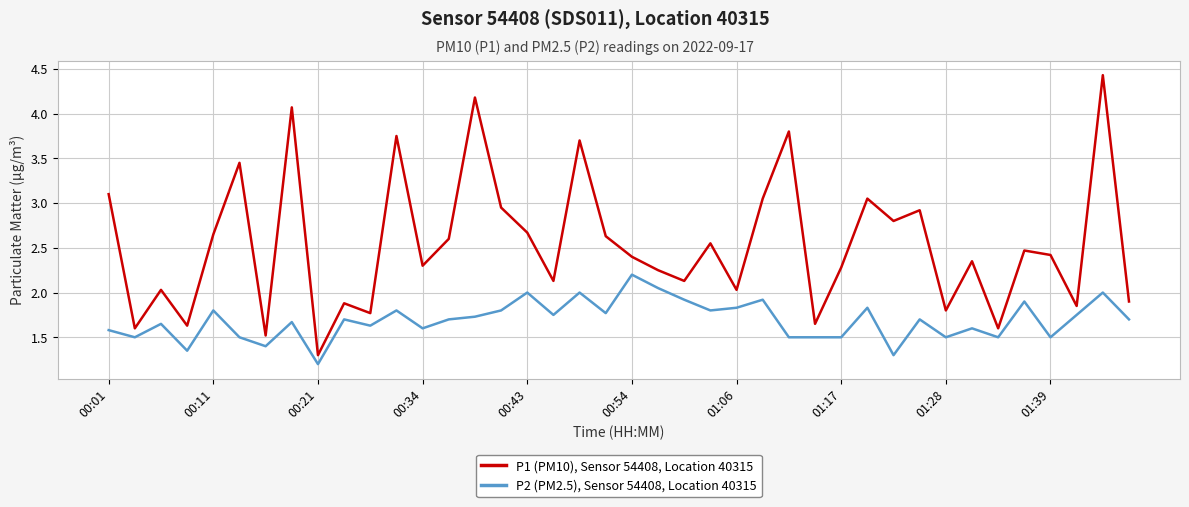

How many interior local valleys does the P1 (PM10), Sensor 54408, Location 40315 series have?

14